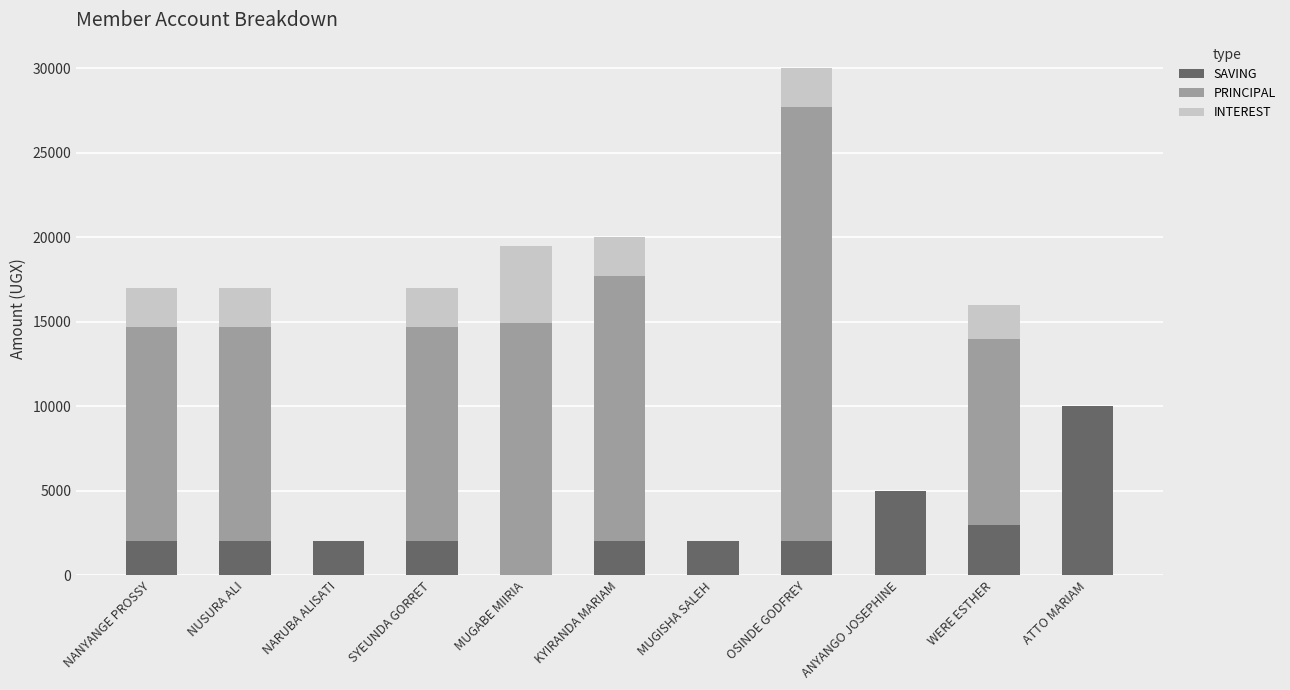

Are the bars grouped side by side (vs. stacked)?

No